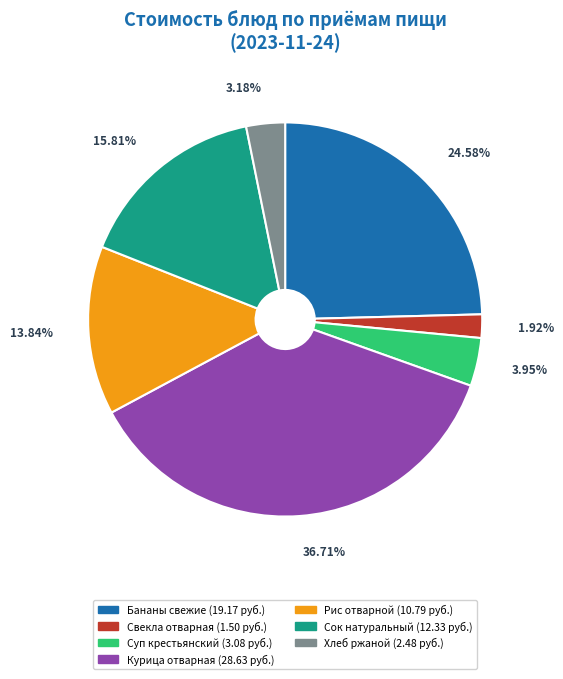

Count the number of slices in the pie.

7